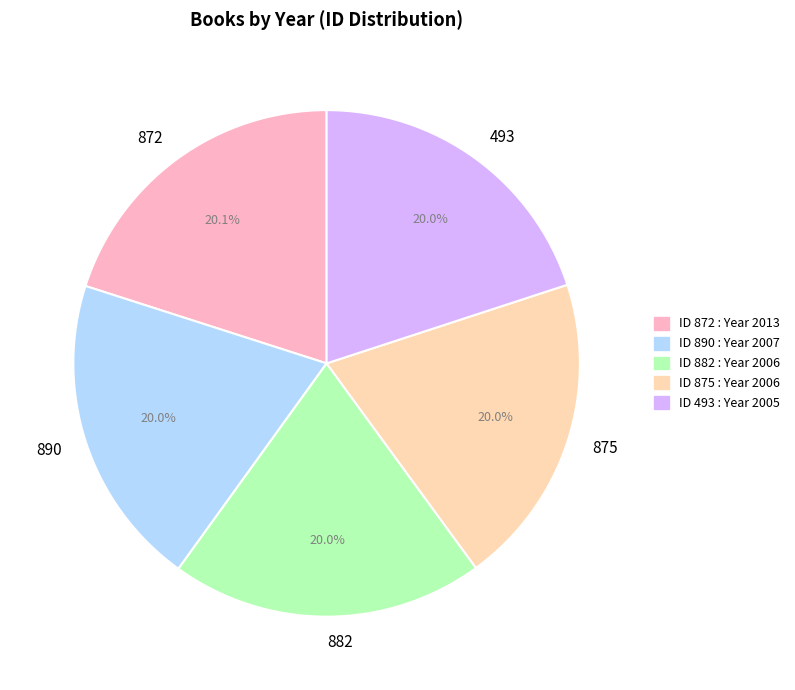

What portion of the pie excludes 890?

80.0%